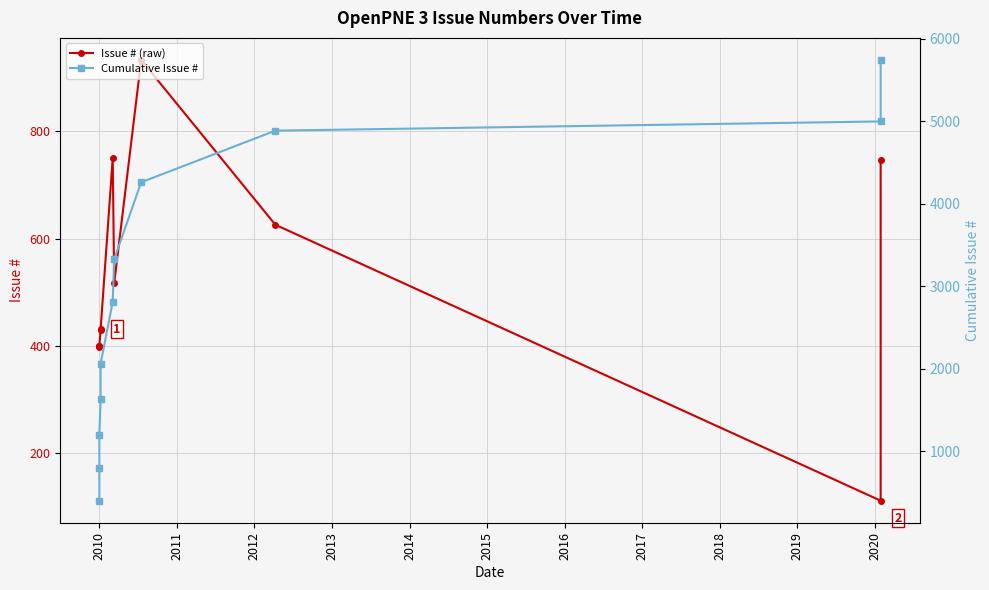

True or false: Cumulative Issue # and Issue # (raw) intersect in this chart.

False